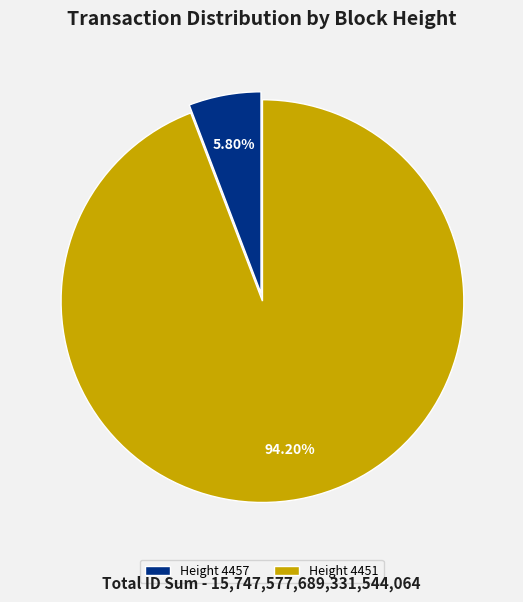

Which has a higher value, Height 4457 or Height 4451?

Height 4451